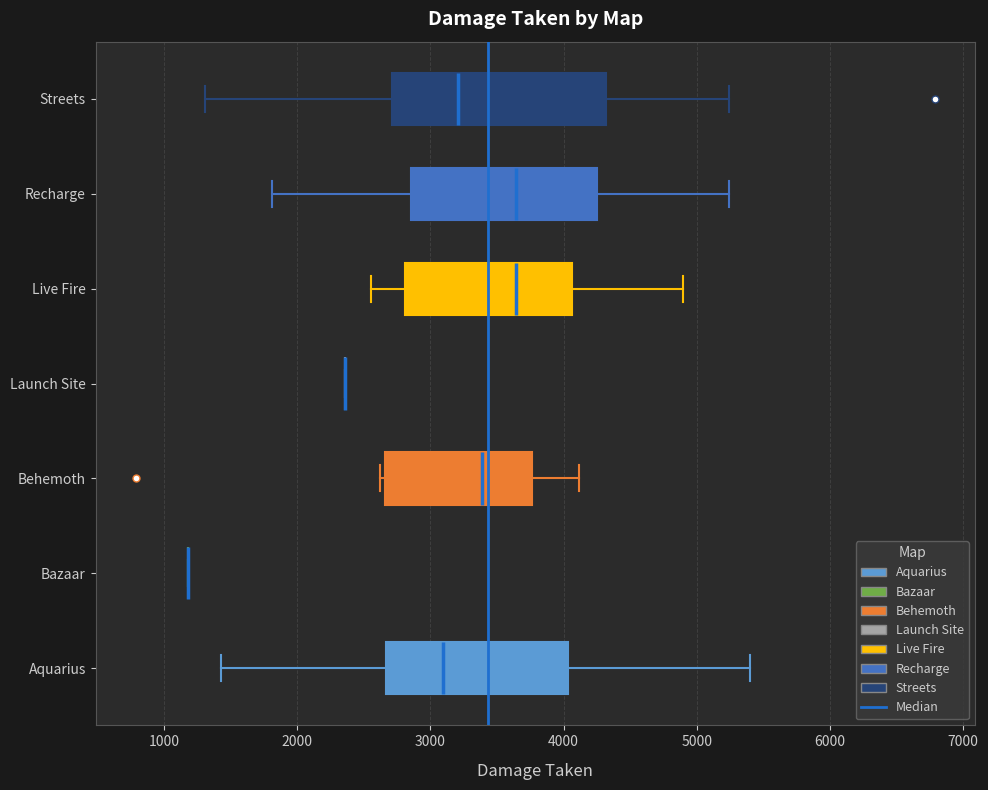

Where is the right edge of the box for Streets on the x-axis? The values are not printed on the chart, so give them approximately, as read against the axis.

4300